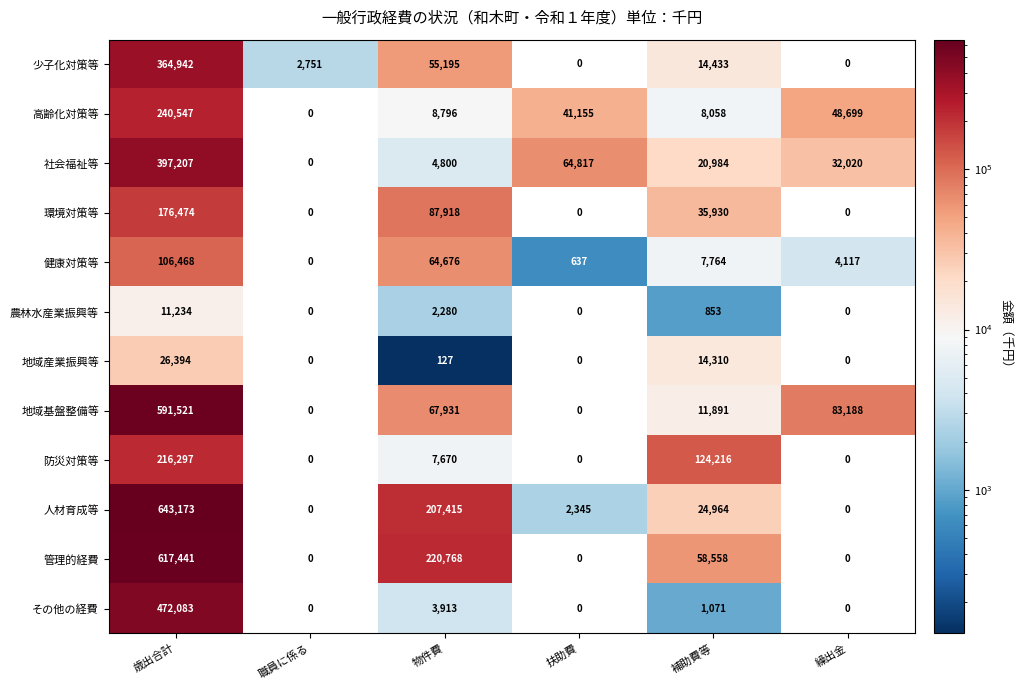

What is the difference between the highest and lowest values at 物件費?

220641